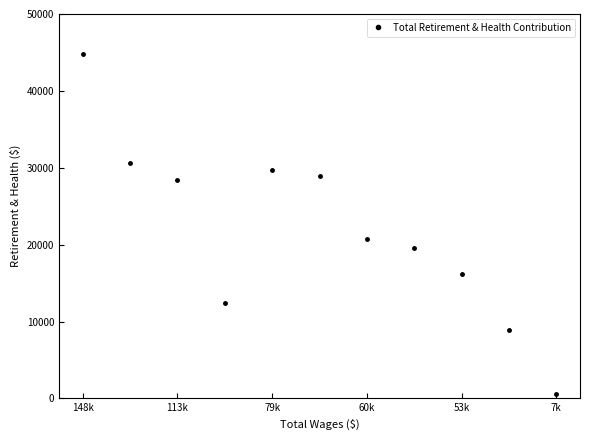

What is the value of the 8th point from the left?

19538